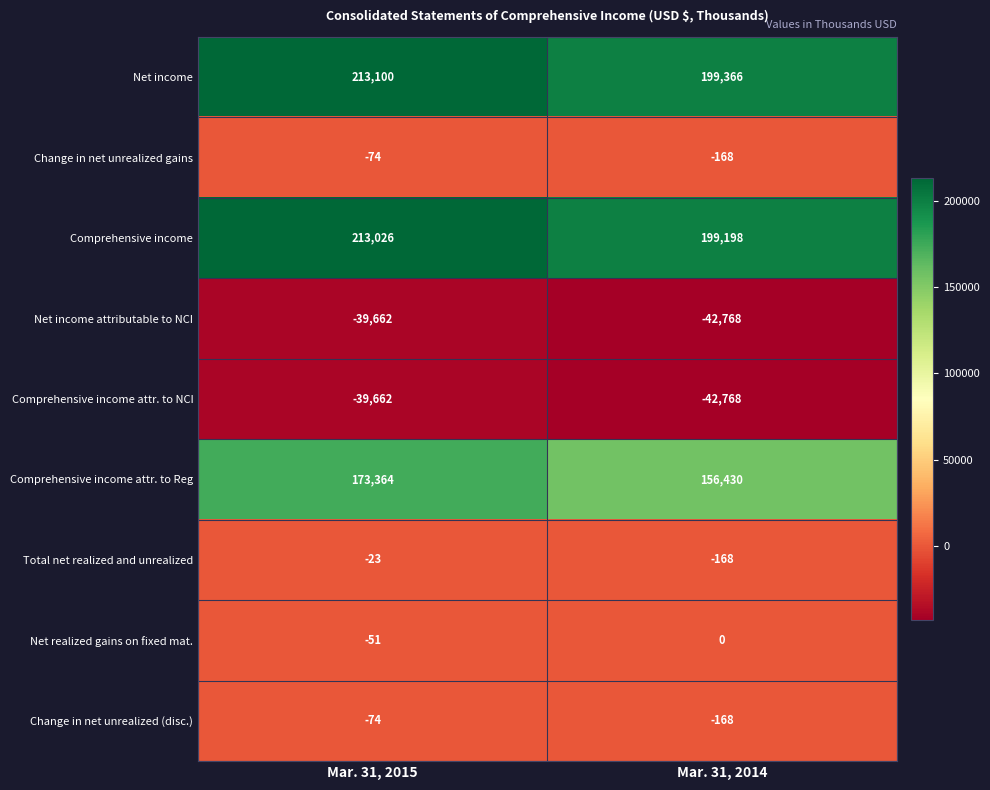

What is the total value across all series at Mar. 31, 2014?

468954